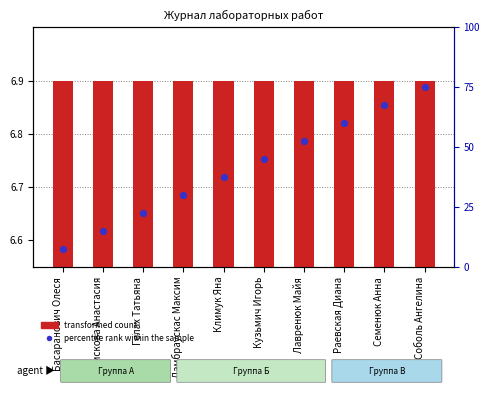

At which category is the sum across all series the highest?

Соболь Ангелина